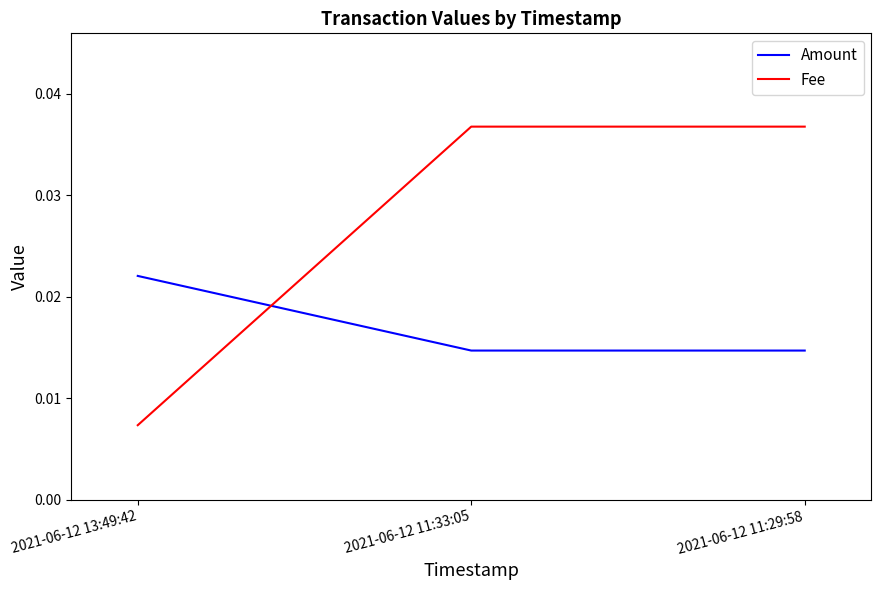

Rank the series by their maximum value, from highest to lowest.

Fee, Amount